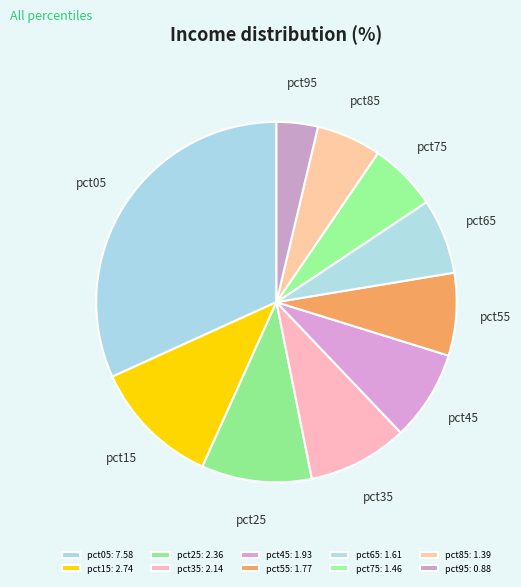

Does pct65 account for over 50% of the chart?

No